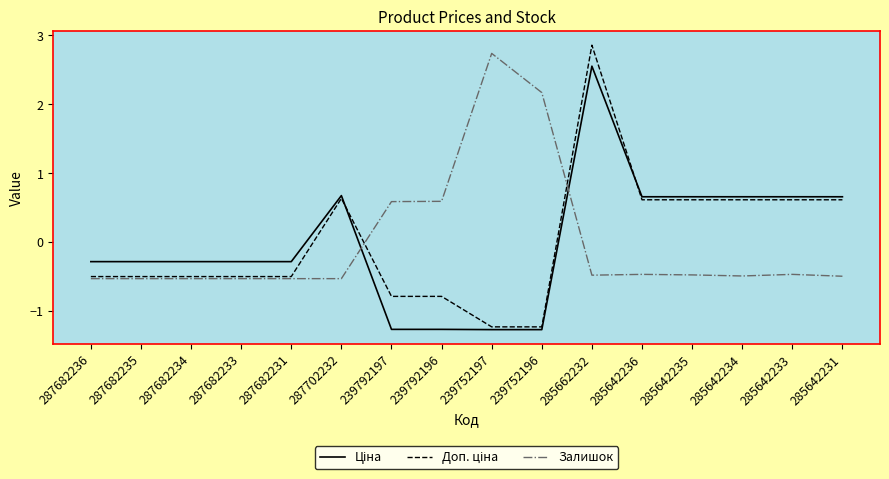

What is the minimum value for Залишок?

-0.5